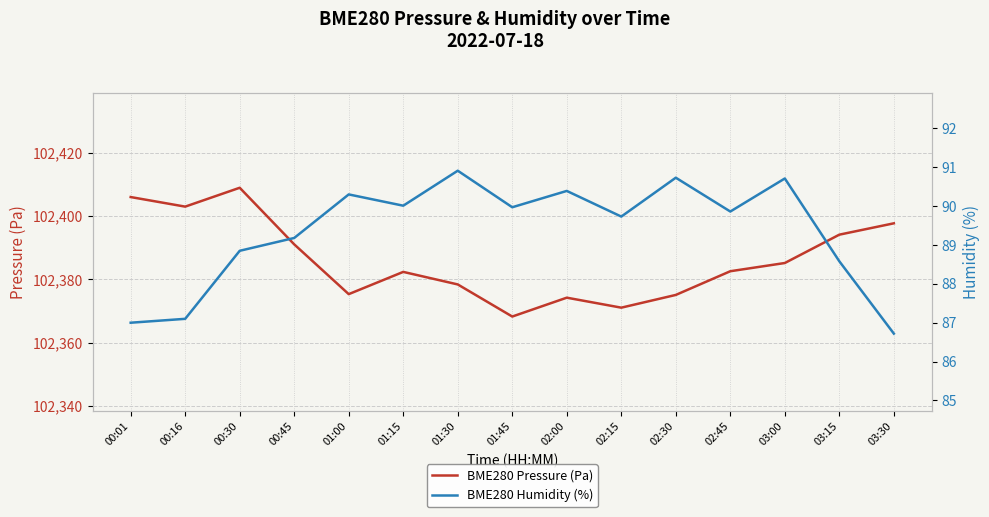

What is the average value of the BME280 Pressure (Pa) series?

102386.2